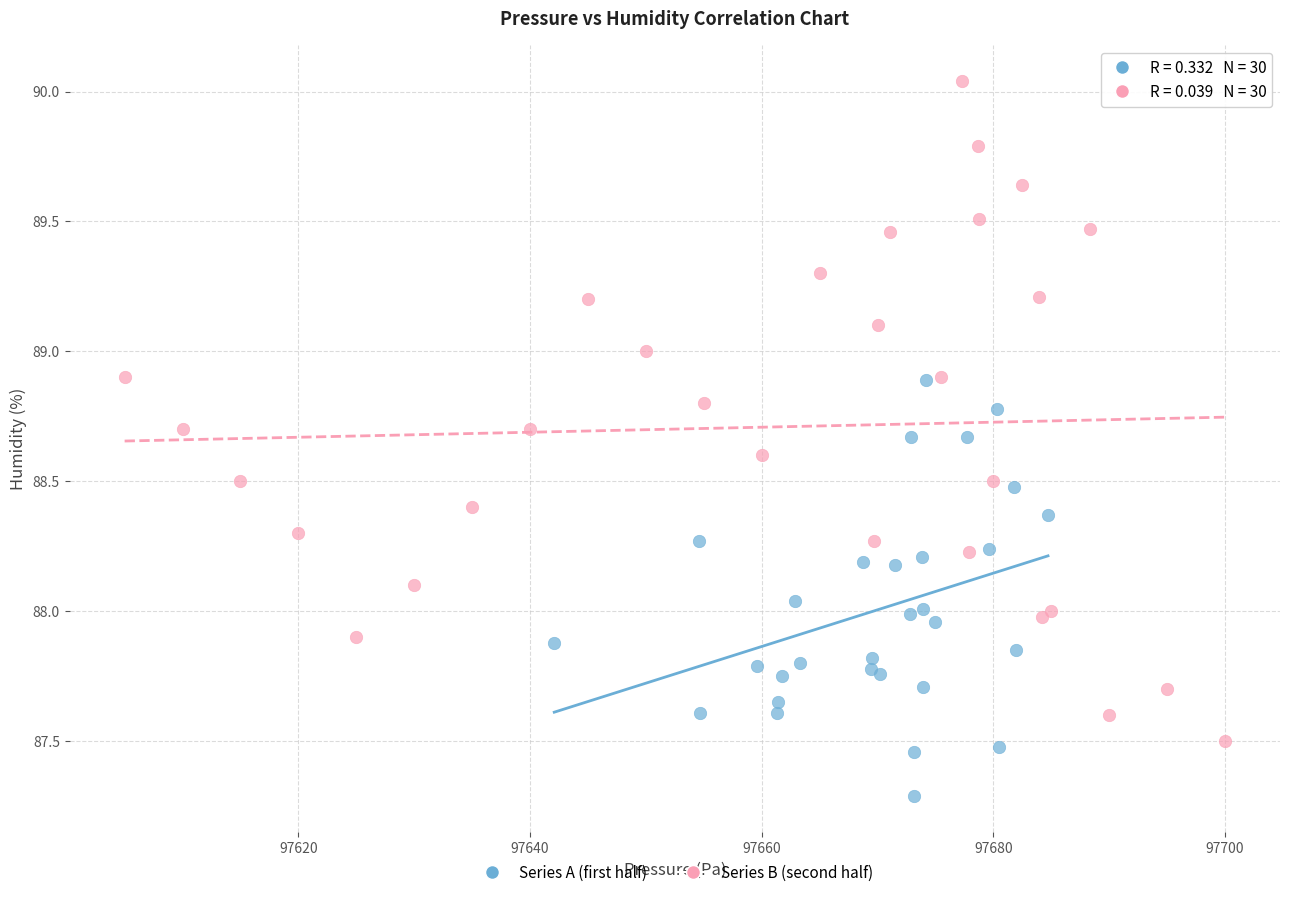

Which series contains the highest Y value?

Series B (second half)